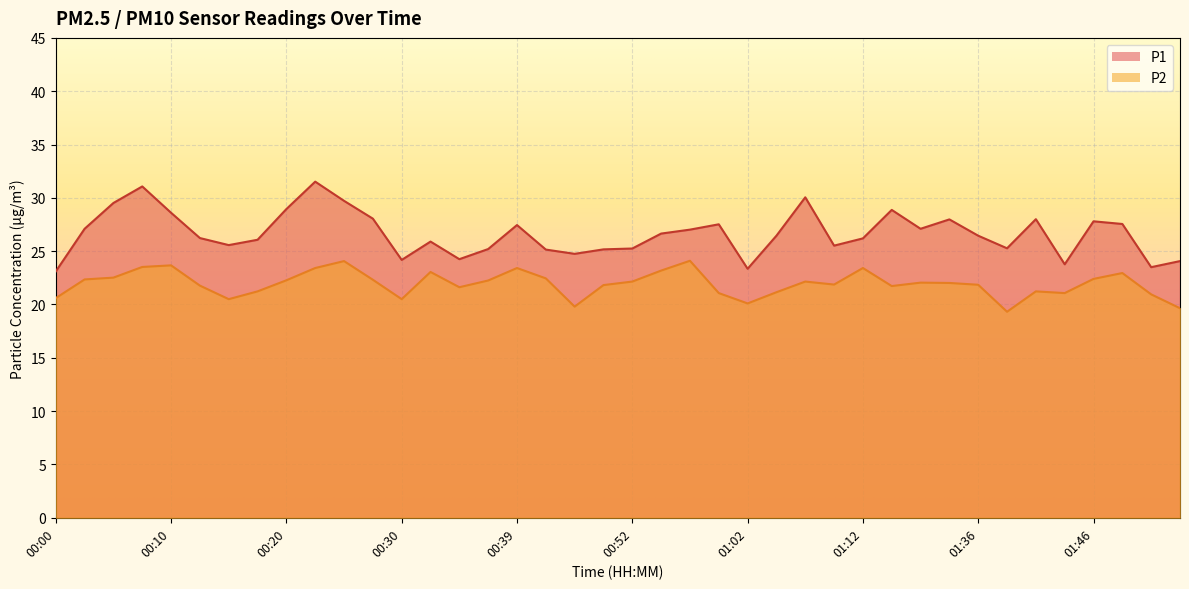

What is the highest value of the P2 series?

24.1